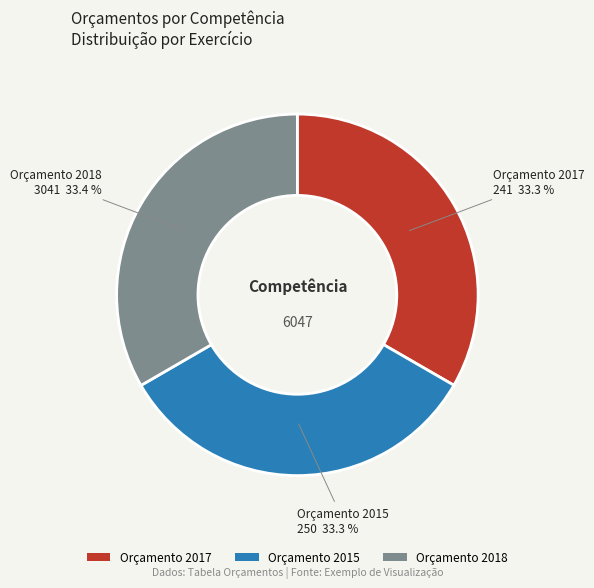

Is there any slice that represents more than half of the pie?

No